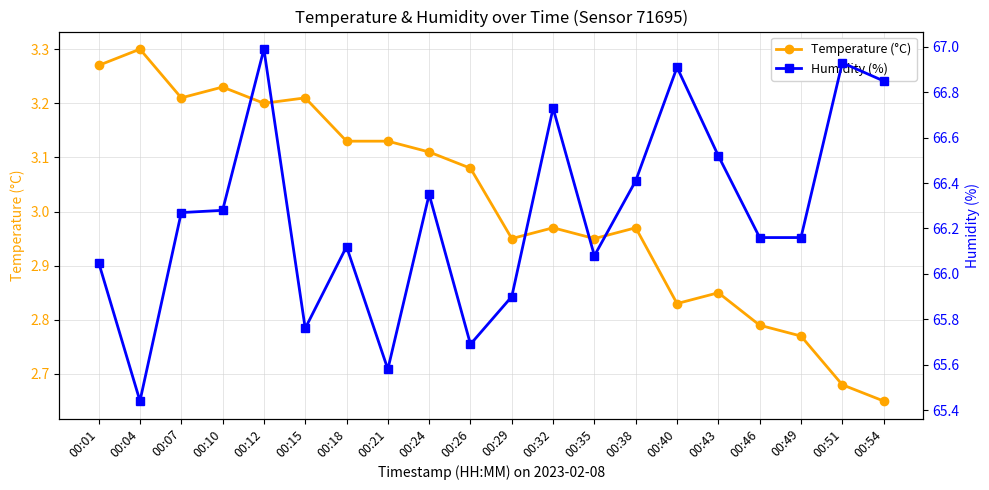

At which label does Temperature (°C) first exceed 3?

00:01